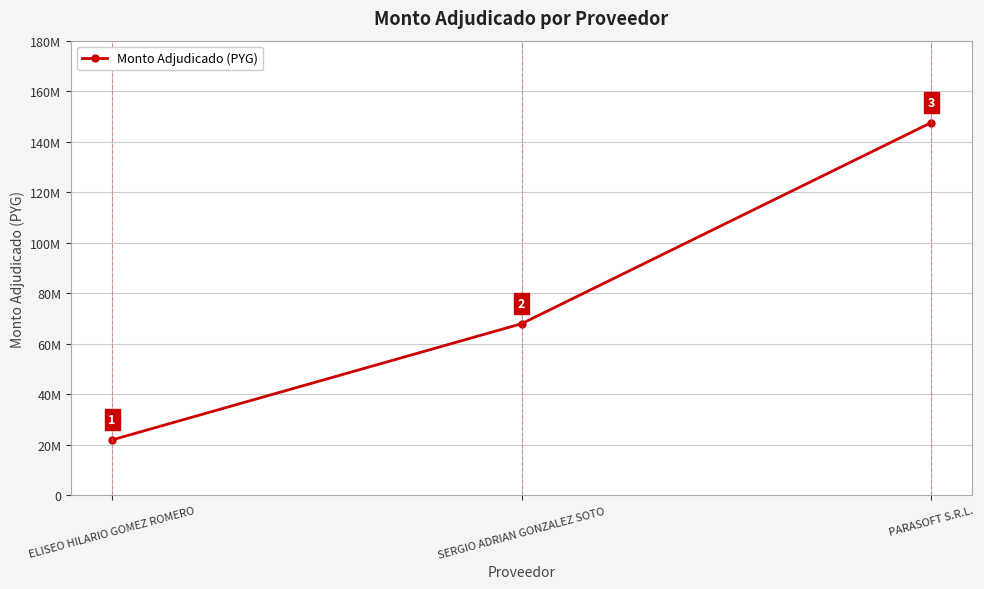

What is the approximate value at PARASOFT S.R.L.?

147554000